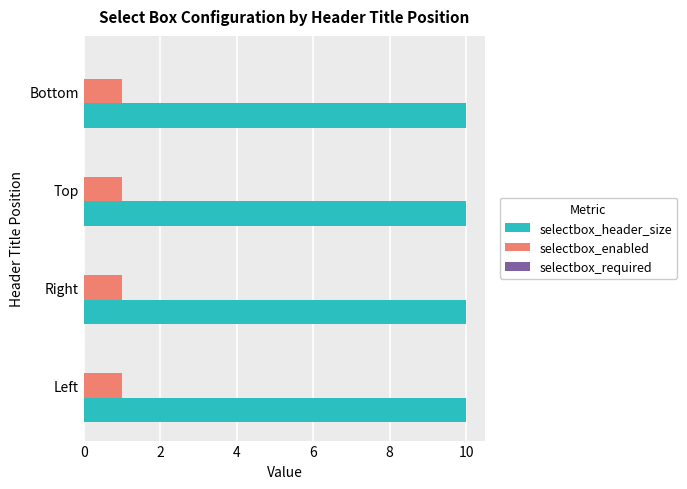

True or false: selectbox_header_size has a value of 5 at Right.

False